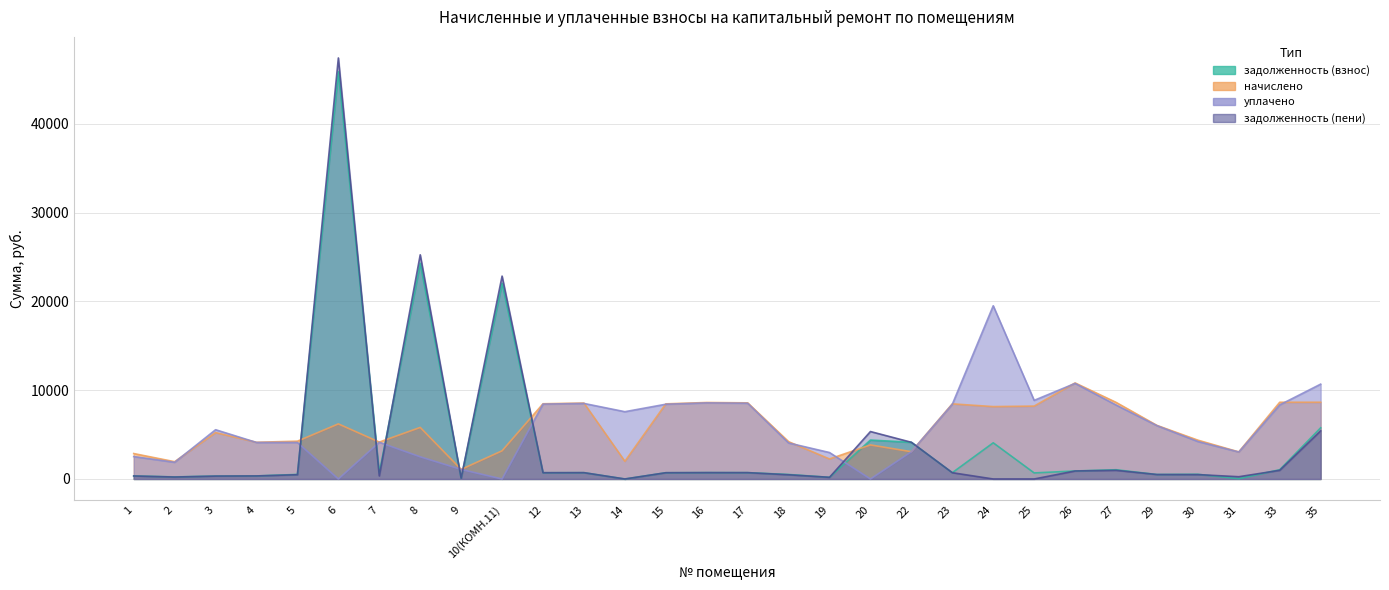

Reading left to right, what are all the values shown in this chart?

задолженность (взнос): 339.7	235.1	326.5	344.5	514.3	45870.2	692.8	24297.5	90.2	22051.3	706.1	712.7	0.0	705.1	718.4	714.6	507.4	187.9	4384.7	4134.7	708.0	4076.9	684.2	901.5	1042.3	503.0	528.0	34.0	1043.7	5762.3
начислено: 2865.1	1947.4	5224.0	4133.9	4259.2	6206.5	4156.7	5807.9	1081.9	3176.3	8472.7	8552.4	1993.0	8461.3	8615.9	8575.2	4202.2	2254.8	3837.7	3074.8	8462.2	8153.8	8210.8	10818.6	8632.1	6035.6	4373.0	3052.0	8643.5	8643.5
уплачено: 2525.4	1879.9	5550.2	4113.9	4111.7	0.0	4136.6	2500.0	1076.7	0.0	8431.8	8511.1	7579.7	8420.5	8573.4	8533.8	4056.7	2979.5	0.0	3070.1	8414.9	19509.2	8855.3	10766.4	8333.2	6006.5	4221.6	3037.2	8344.2	10684.3
задолженность (пени): 339.7	220.3	326.5	344.5	481.8	47421.8	346.4	25249.5	90.2	22851.3	706.1	712.7	0.0	705.1	718.4	714.6	475.4	187.9	5344.1	4134.7	708.0	0.0	0.0	901.5	976.5	503.0	494.7	254.3	977.8	5423.2